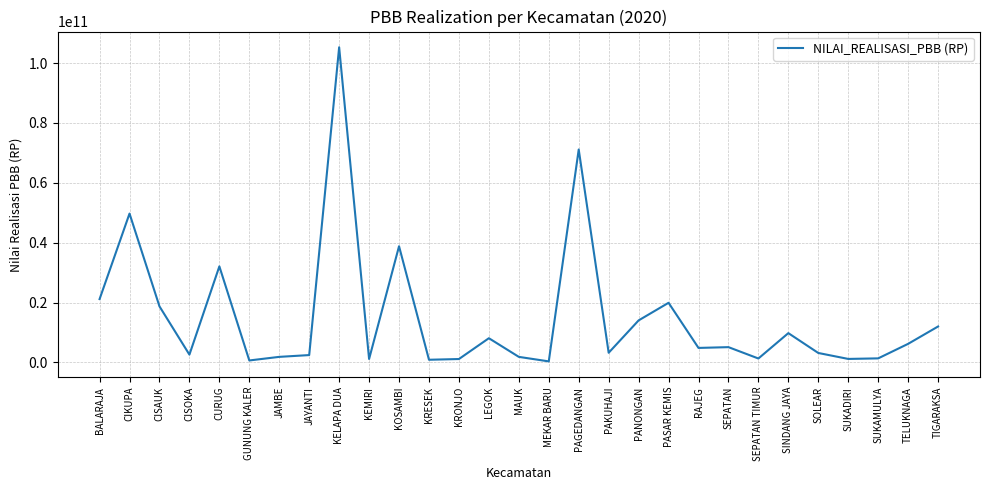

Read the value at JAYANTI.

2437512937